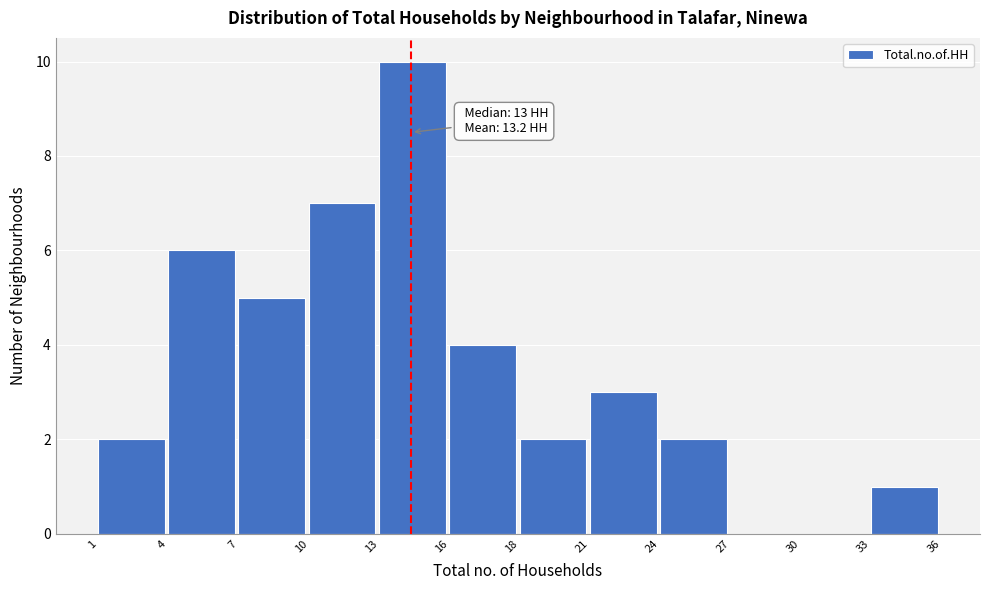

Reading right to left, transcribe all the data shown in this chart.

33=1	30=0	27=0	24=2	21=3	18=2	16=4	13=10	10=7	7=5	4=6	1=2